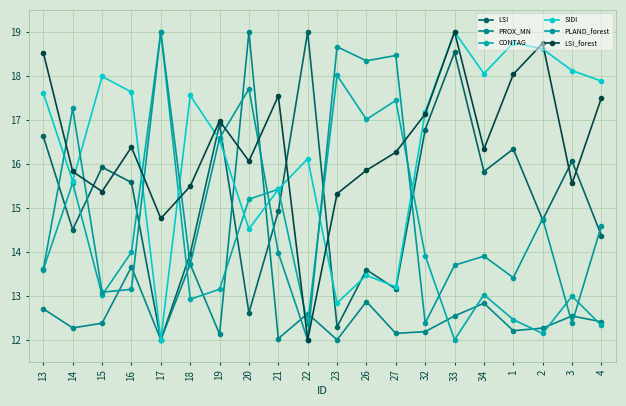

What is the label of the 4th point from the left?

16